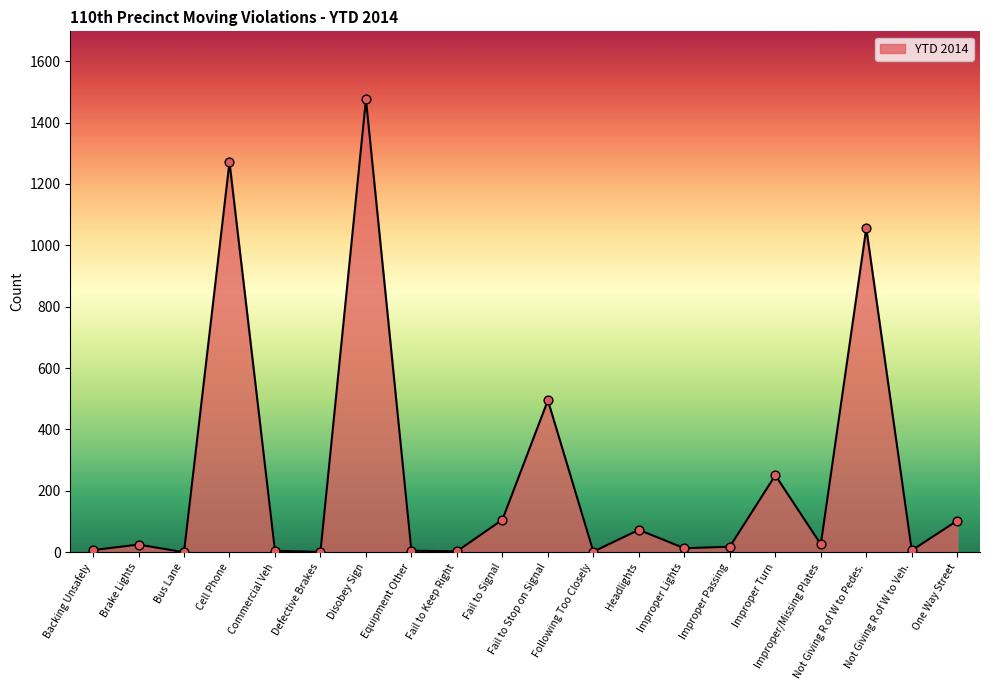

What is the change in value from Commercial Veh to Improper Turn?

+246